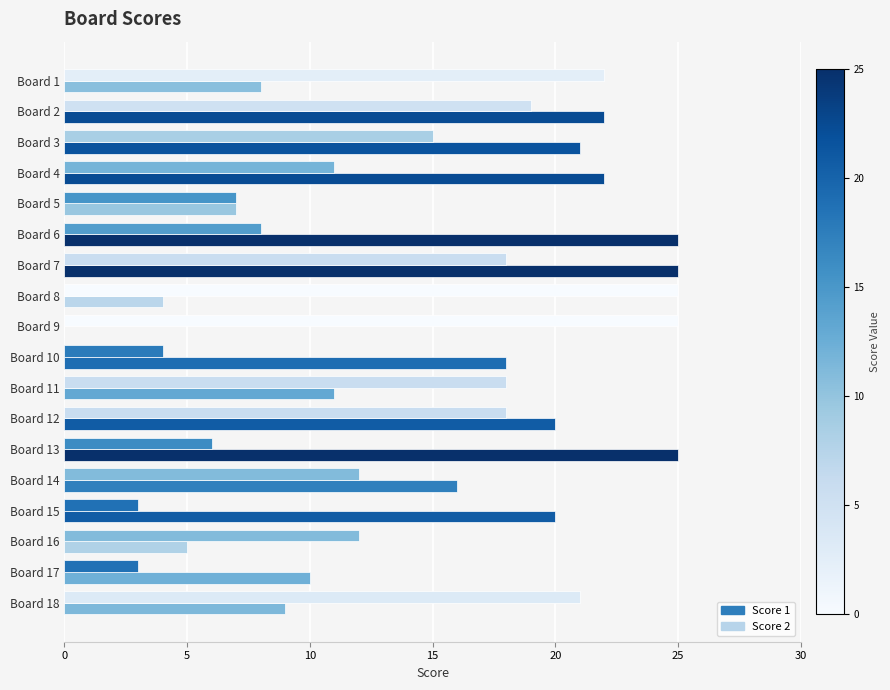

At which category is the sum across all series the highest?

Board 7